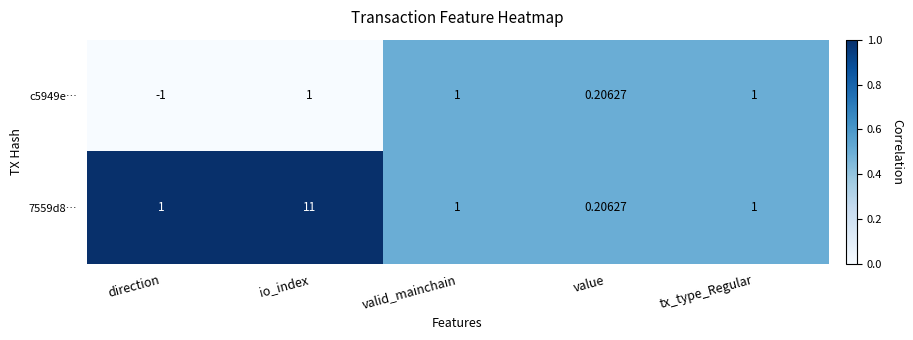

Which series changed the most between direction and io_index?

7559d8…